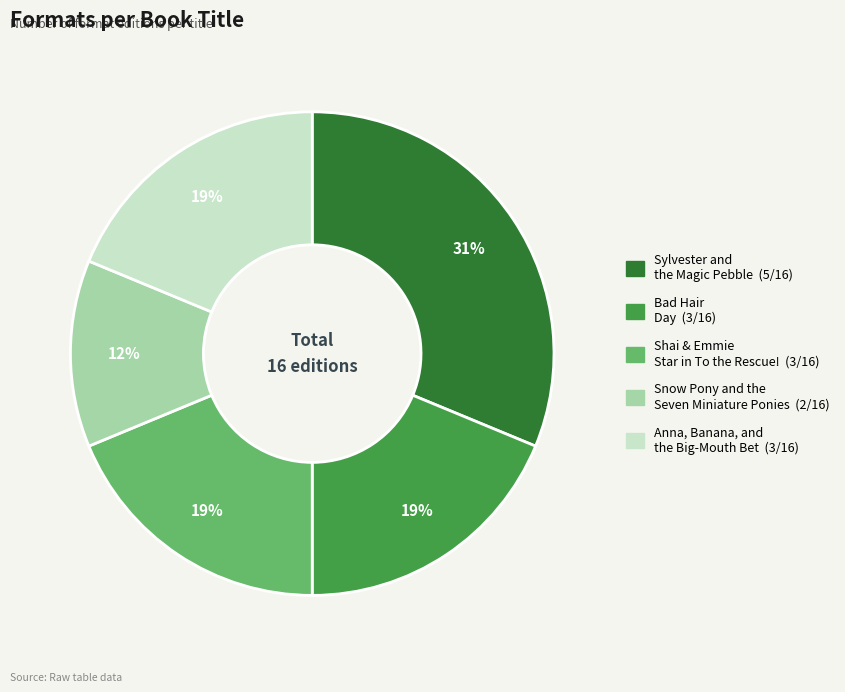

What is the largest slice in the pie chart?

Sylvester and the Magic Pebble